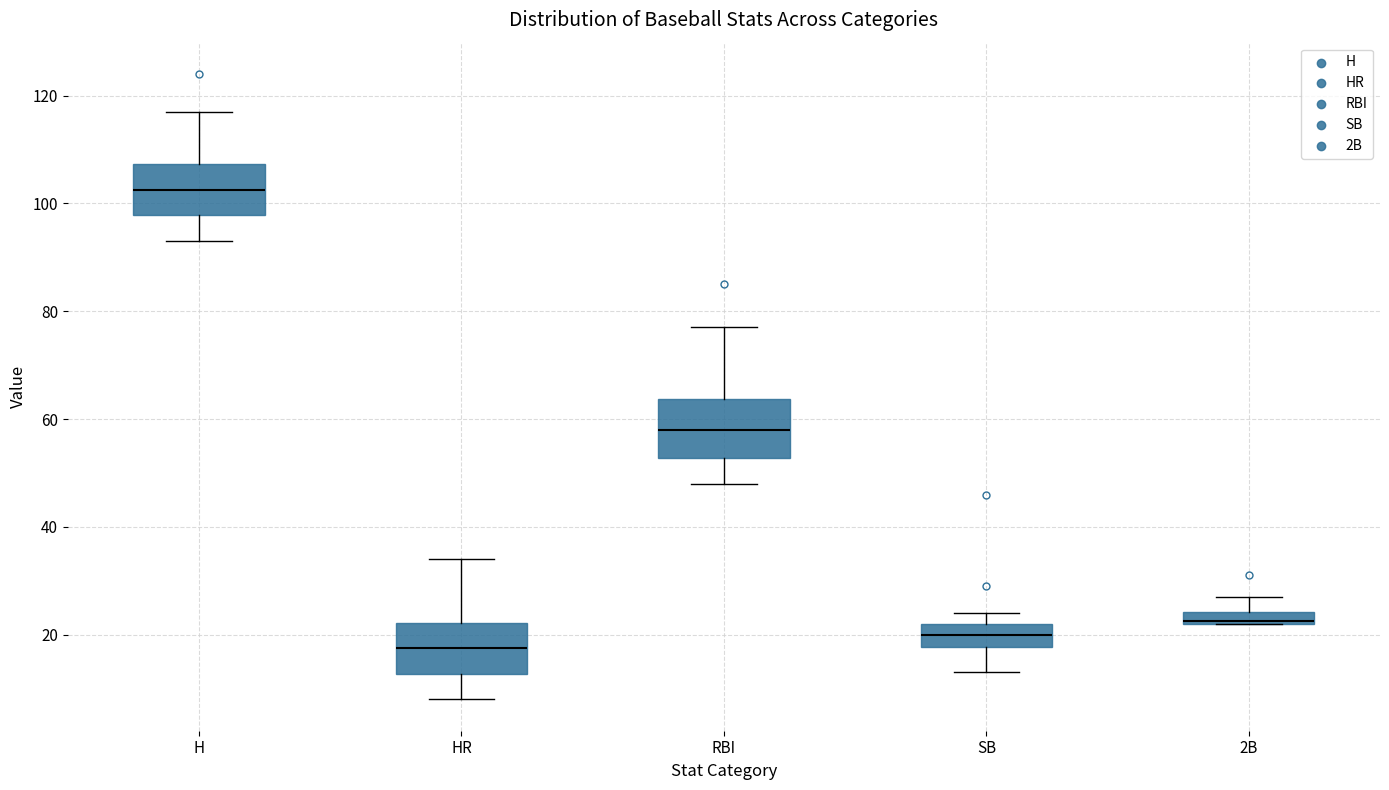

Where does the lower whisker of the box for RBI end on the y-axis? The values are not printed on the chart, so give them approximately, as read against the axis.

48